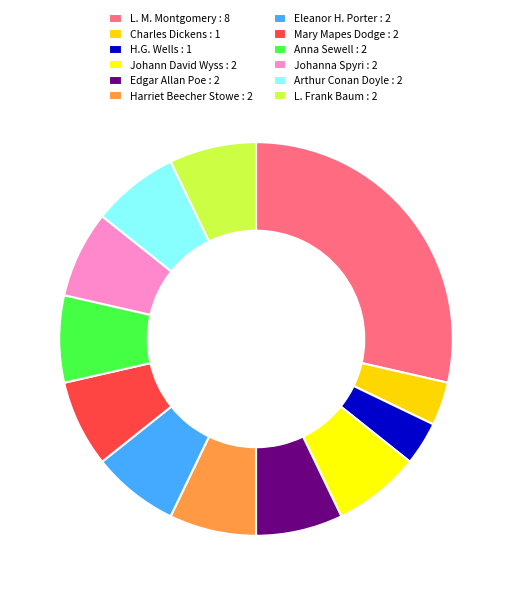

How many segments does this pie chart have?

12